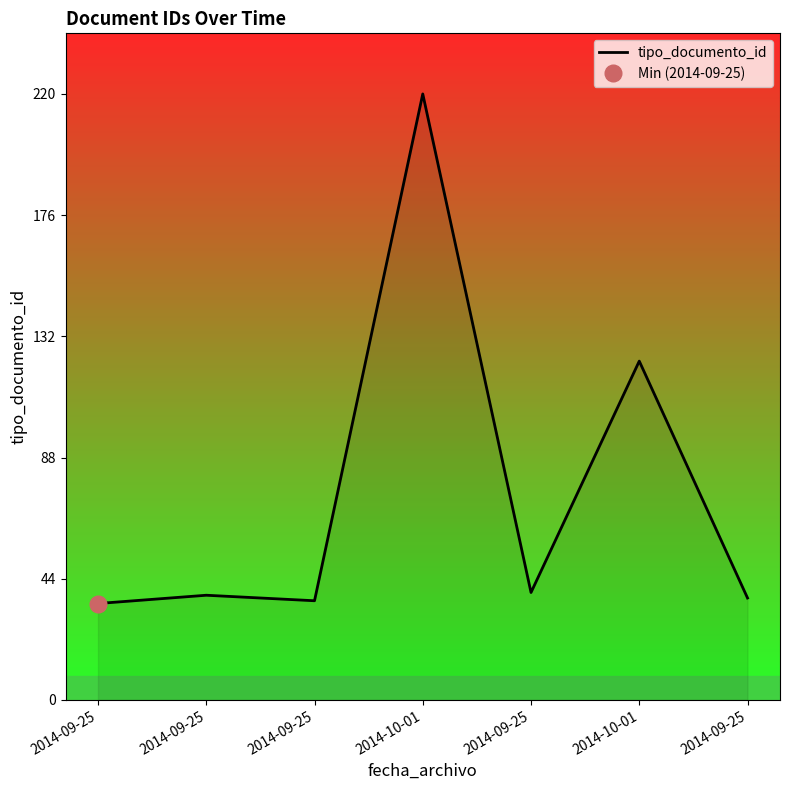

Rank the categories by value from highest to lowest.

2014-10-01, 2014-10-01, 2014-09-25, 2014-09-25, 2014-09-25, 2014-09-25, 2014-09-25